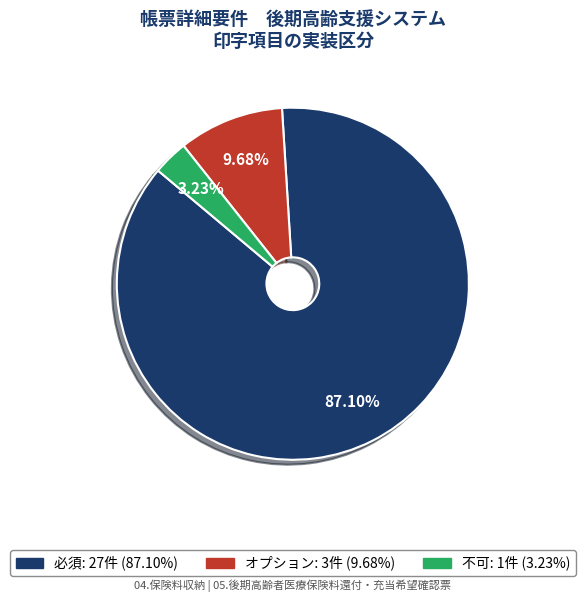

The 不可 slice represents 3% of the pie. True or false?

True